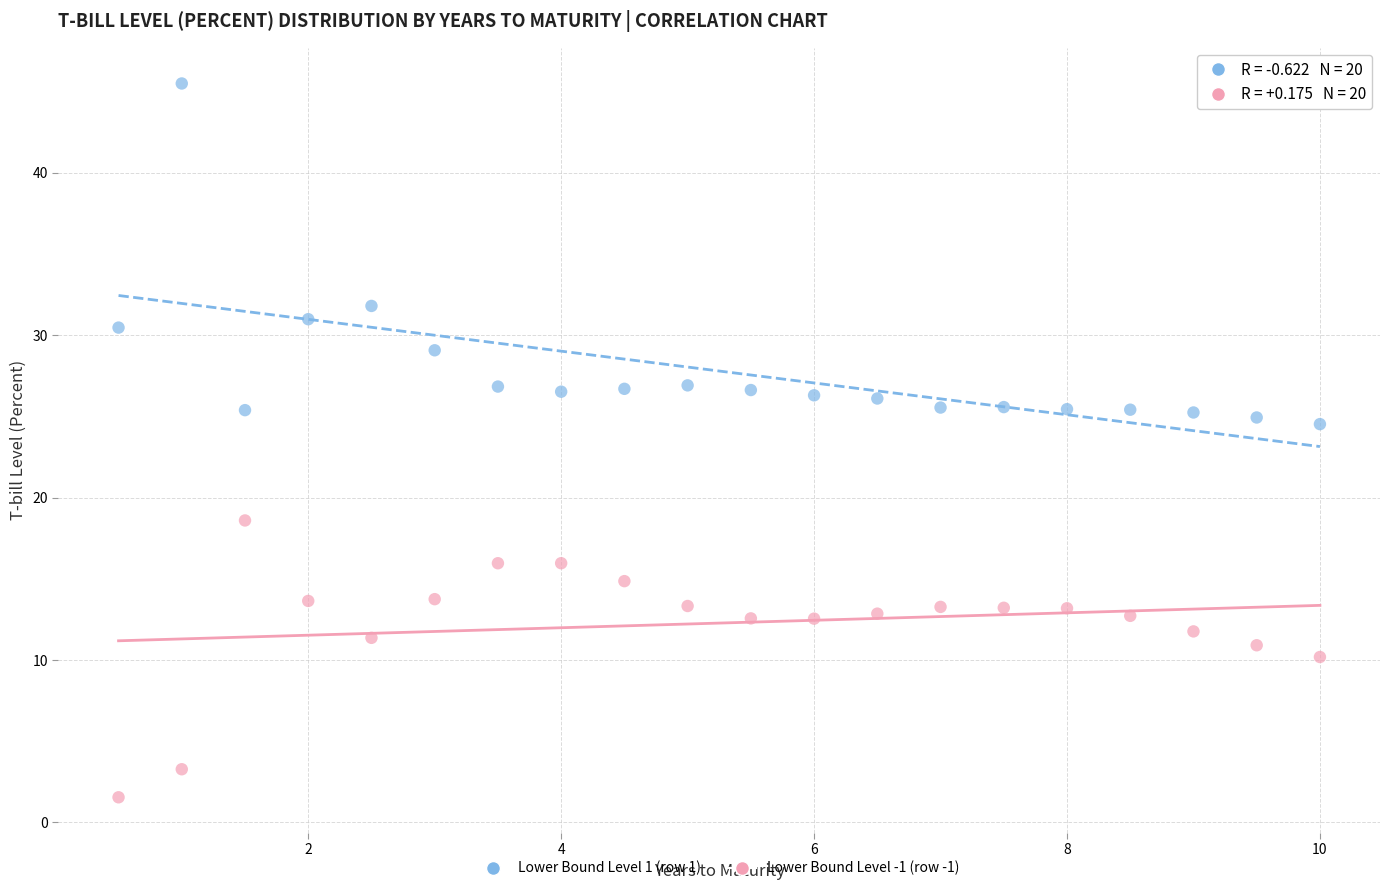

Which series reaches the maximum Y coordinate?

Lower Bound Level 1 (row 1)